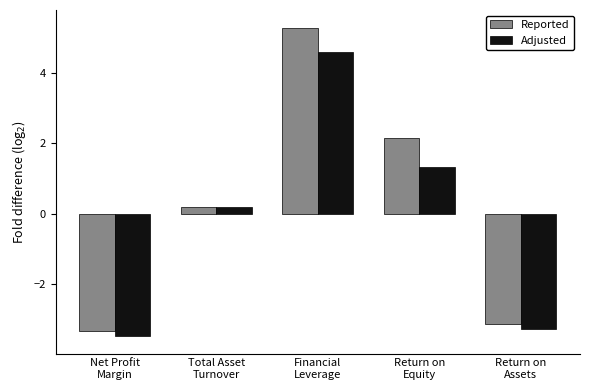

Which category has the lowest value in the Reported series?

Net Profit
Margin